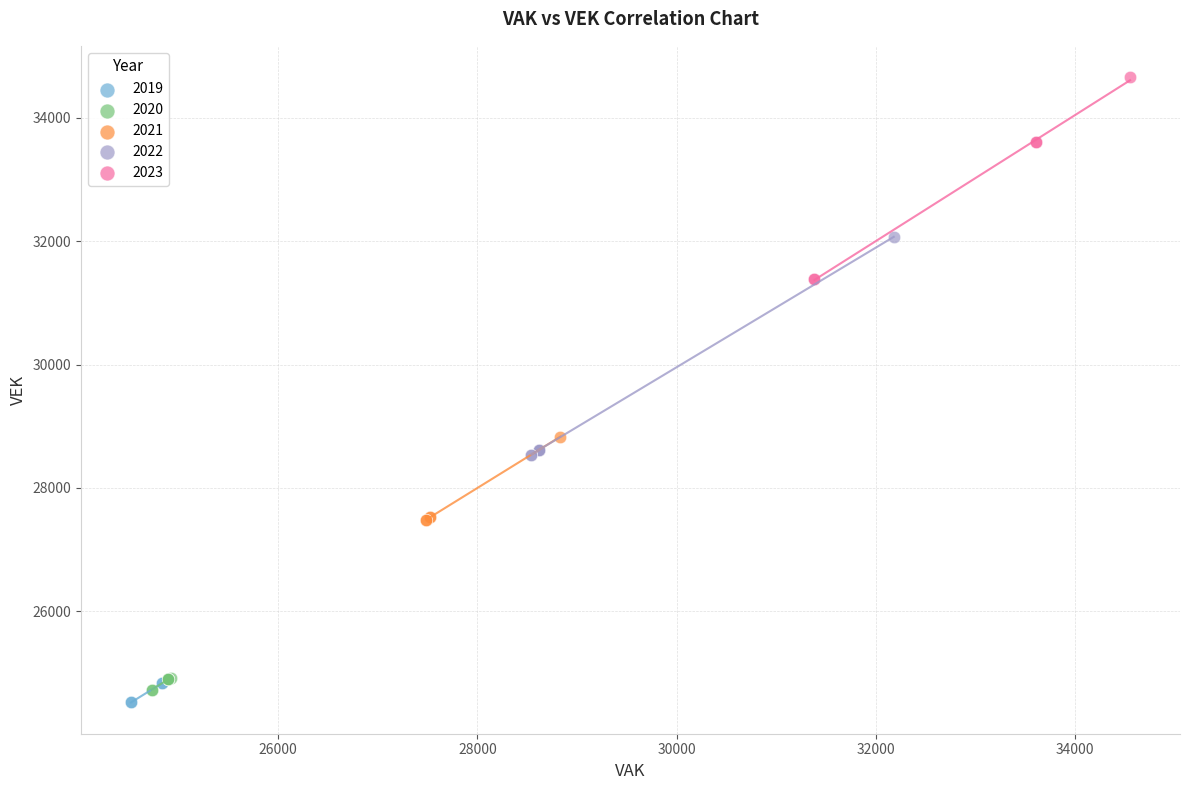

What are all the series names shown in the legend?

2019, 2020, 2021, 2022, 2023